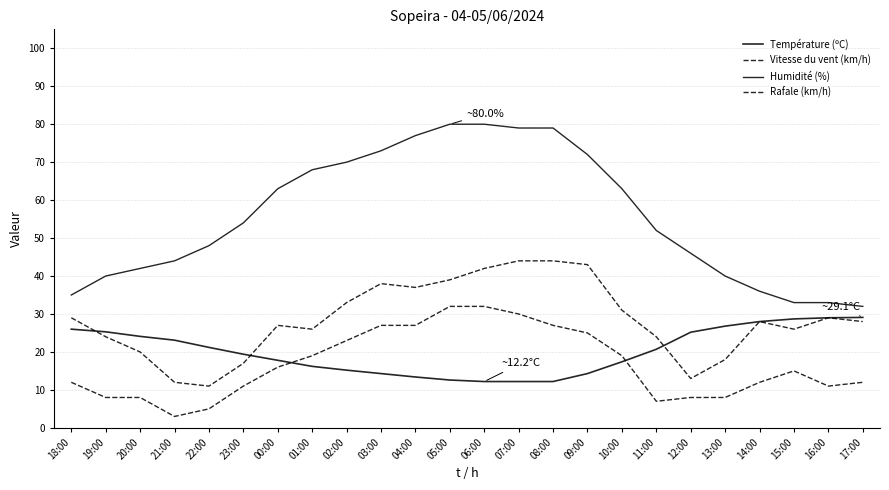

Does the chart display data point markers on the line(s)?

No